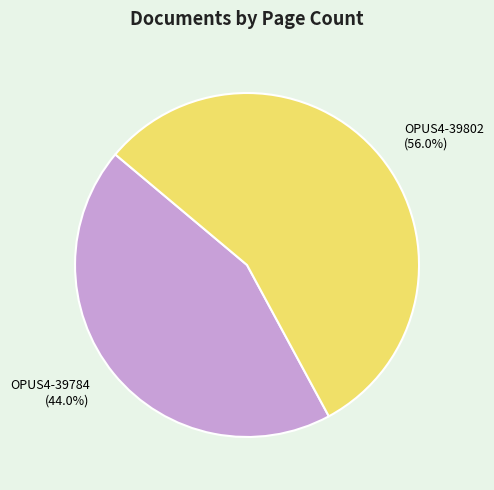

Which slice is the largest?

OPUS4-39802